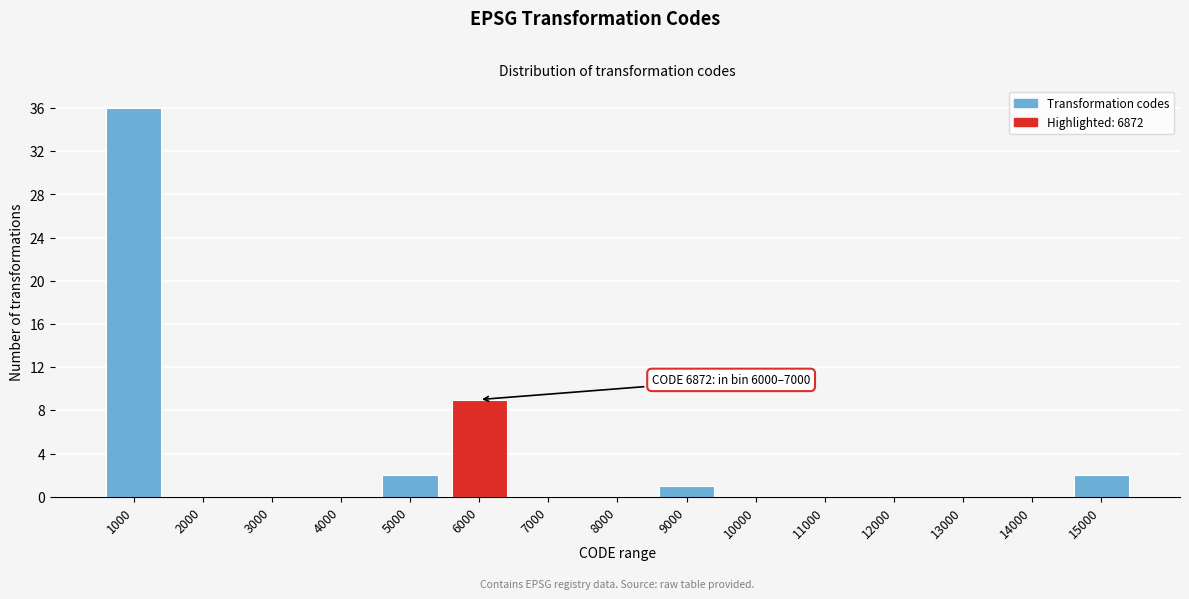

Reading left to right, transcribe all the data shown in this chart.

1000=36	2000=0	3000=0	4000=0	5000=2	6000=9	7000=0	8000=0	9000=1	10000=0	11000=0	12000=0	13000=0	14000=0	15000=2